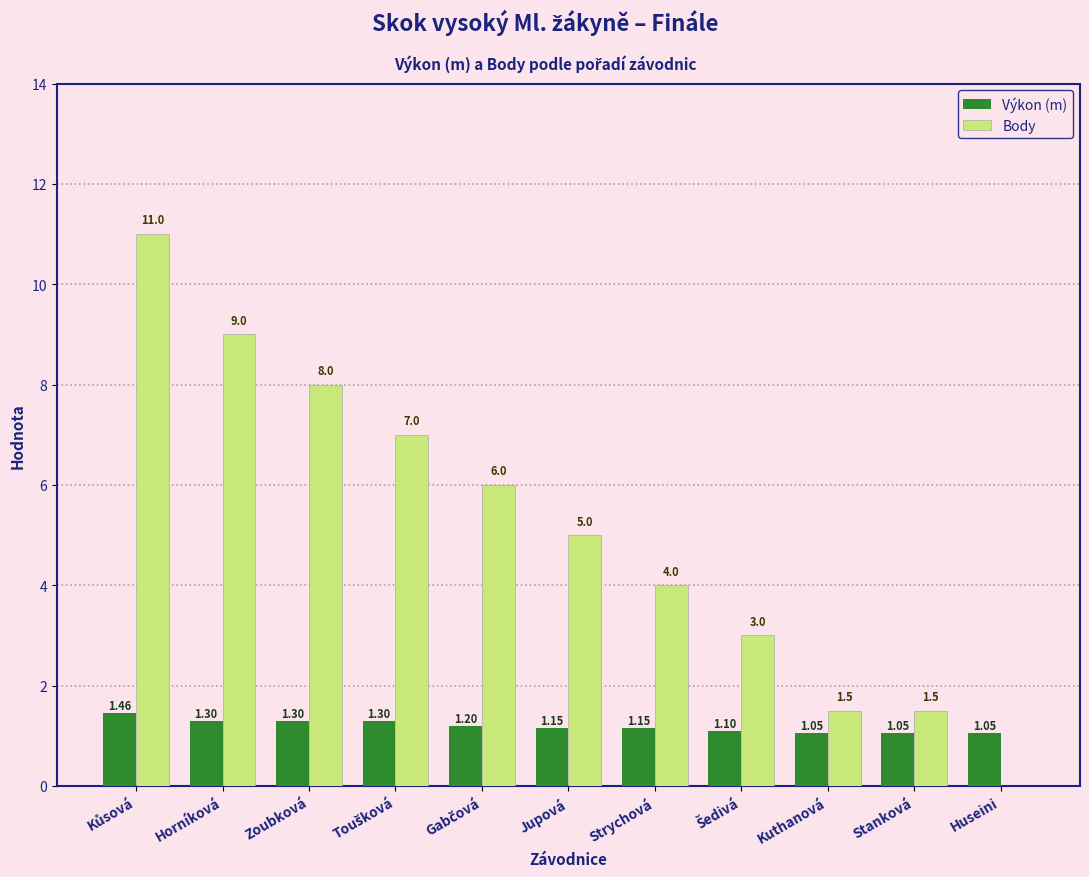

Is the value of Výkon (m) at Kuthanová greater than the value of Body at Zoubková?

No